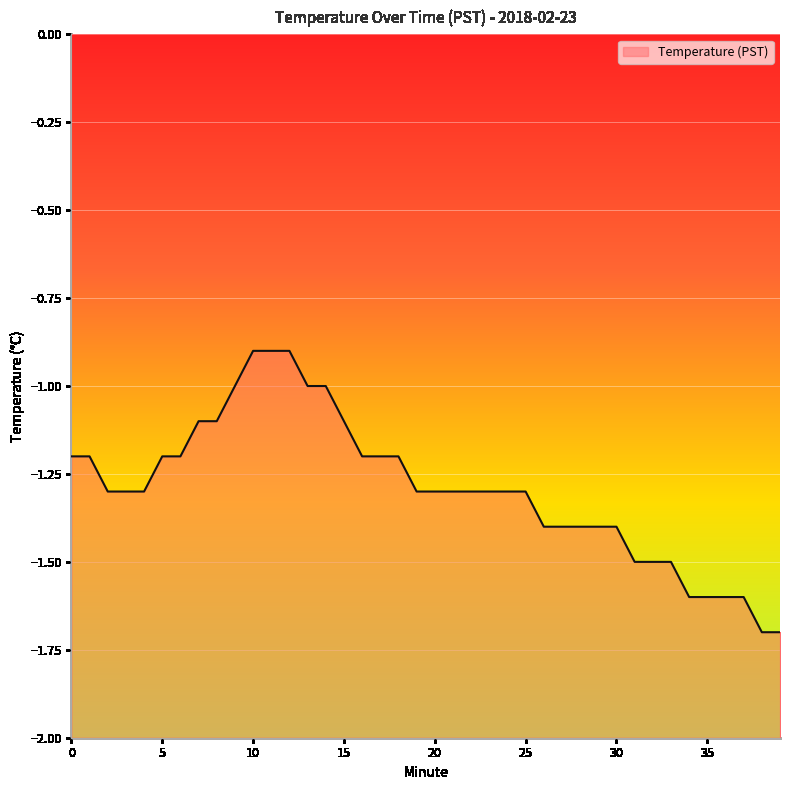

The value at 13 is -1.0. True or false?

True